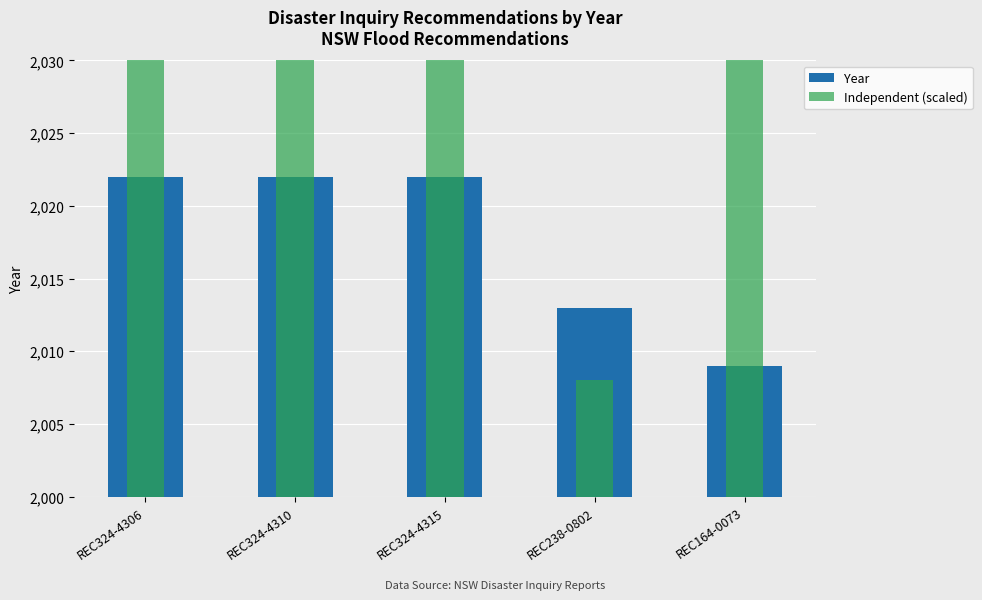

Rank the series by their maximum value, from highest to lowest.

Independent (scaled), Year